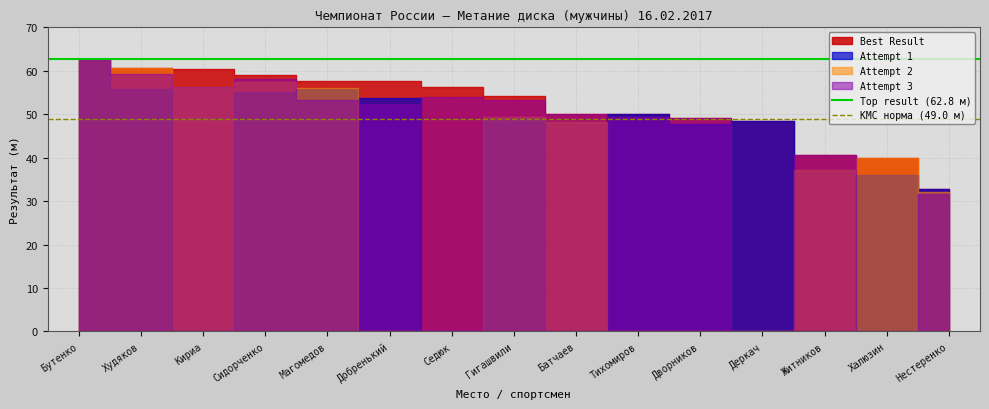

Is the value of Top result (62.8 м) at Бутенко greater than the value of КМС норма (49.0 м) at Бутенко?

Yes